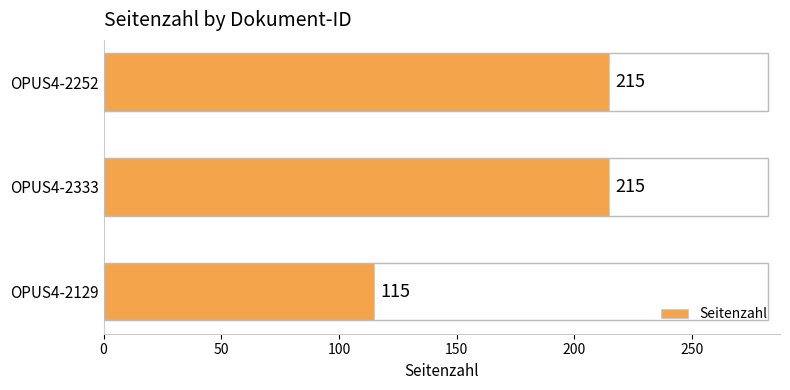

The chart shows a value of 154 at OPUS4-2129. True or false?

False